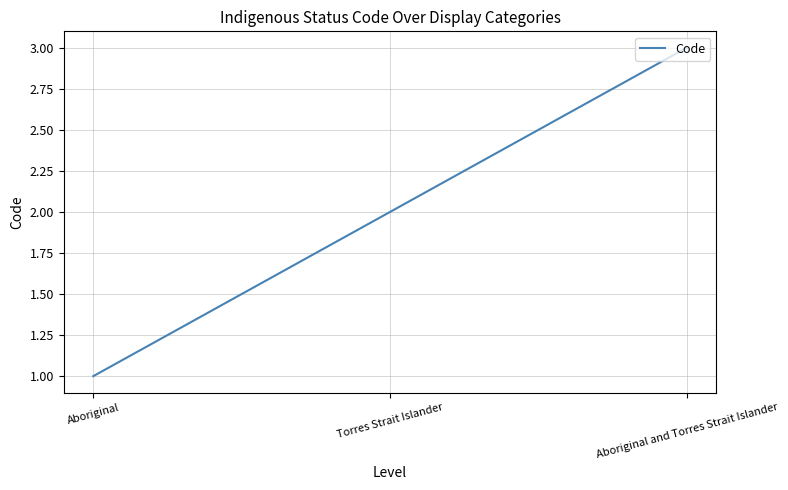

What is the greatest value displayed?

3